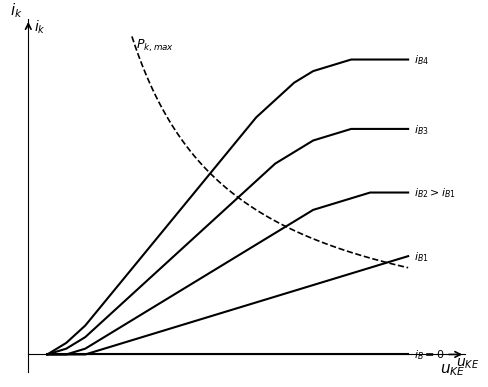

What is the greatest value displayed?

51